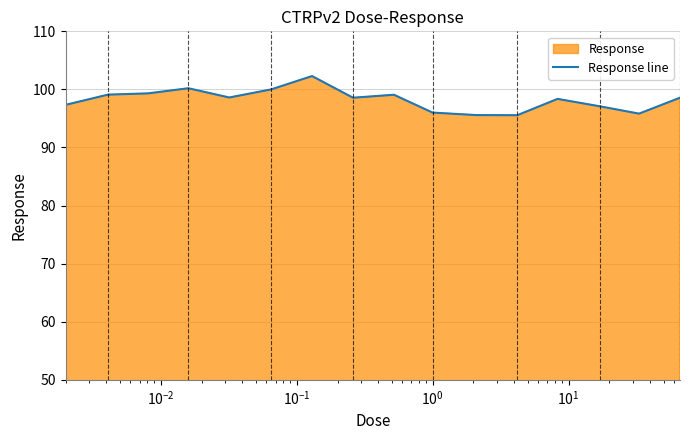

What is the difference between the maximum and minimum values?

6.7